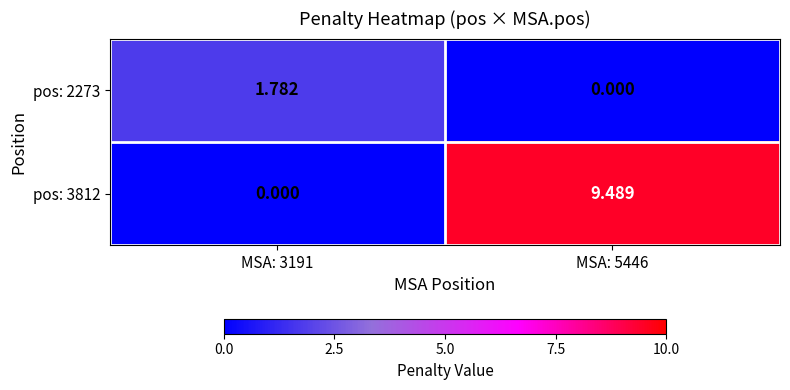

Is the value of pos: 3812 at MSA: 5446 greater than the value of pos: 2273 at MSA: 3191?

Yes